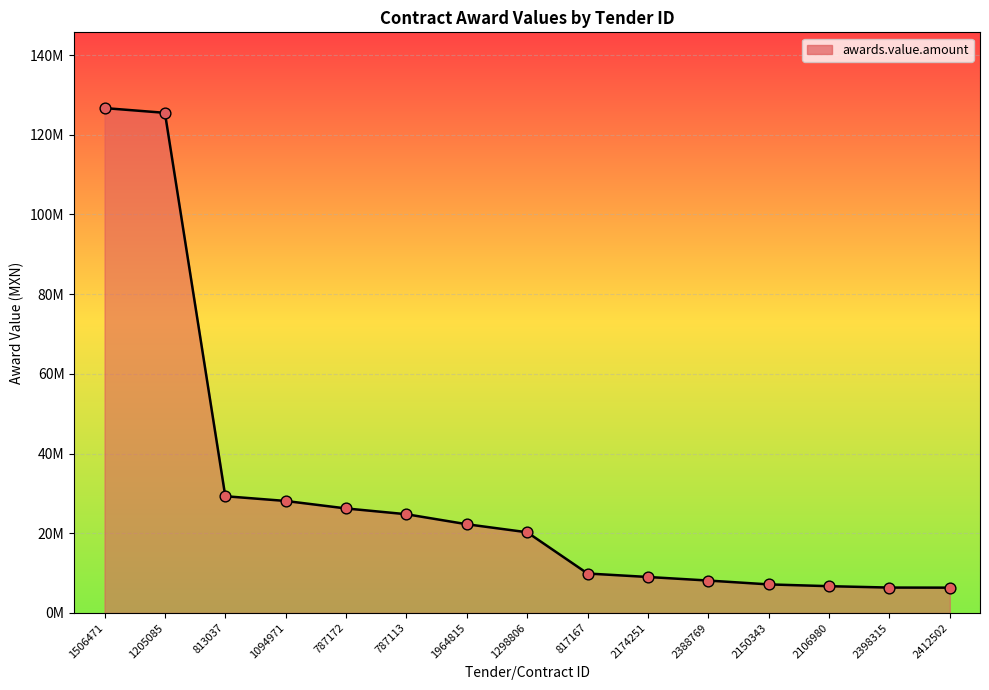

Which has a higher value, 787172 or 1964815?

787172